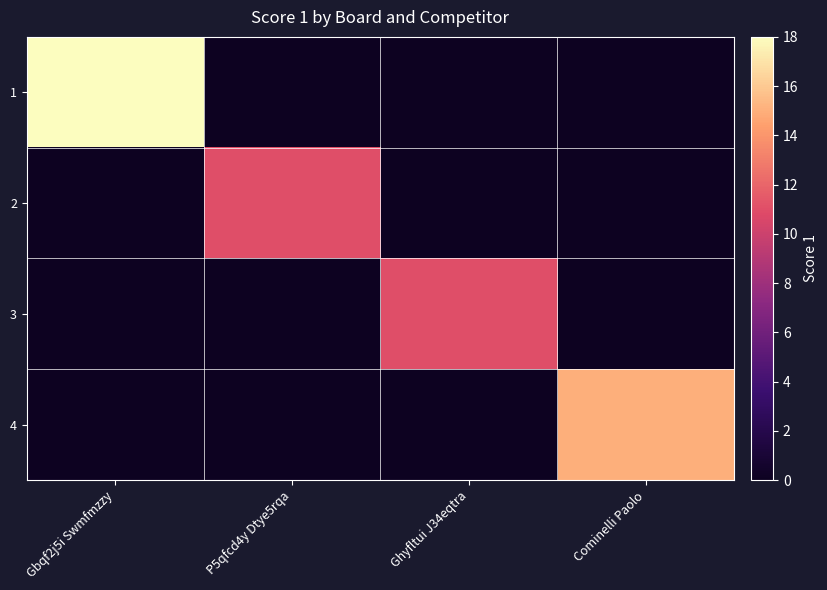

At which category does the chart reach its minimum across all series?

P5qfcd4y Dtye5rqa